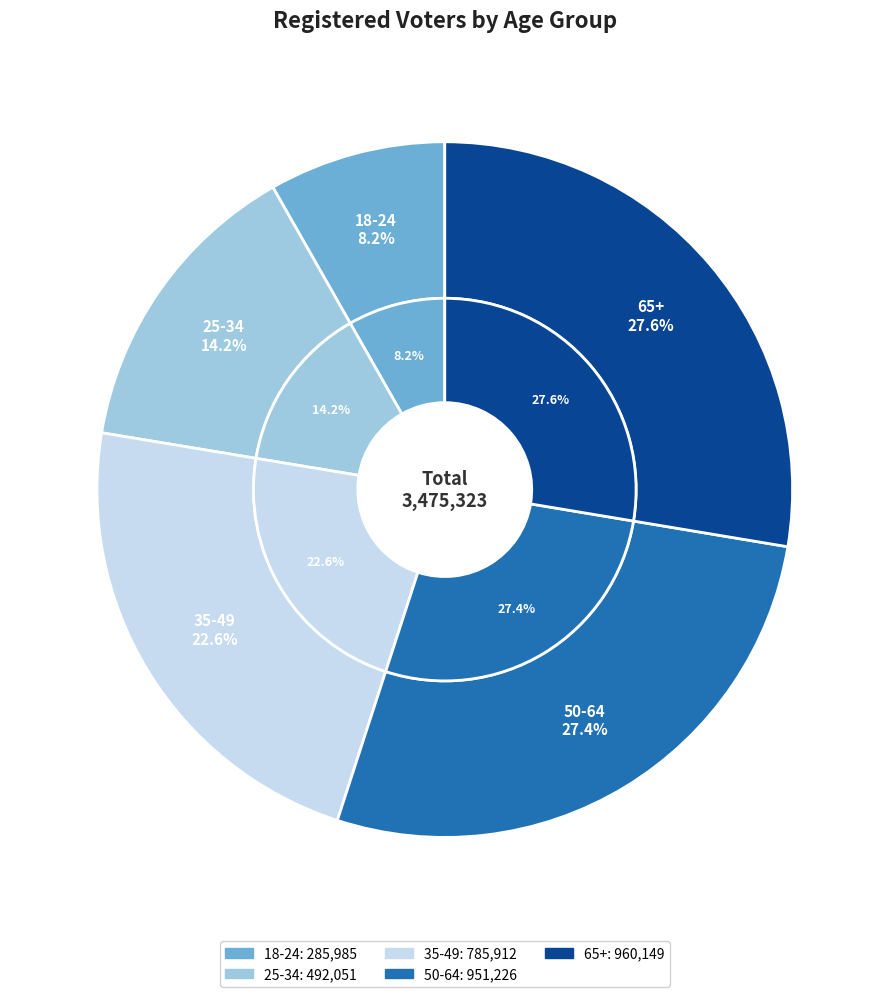

What is the change in value from 18-24 to 35-49?

+499927